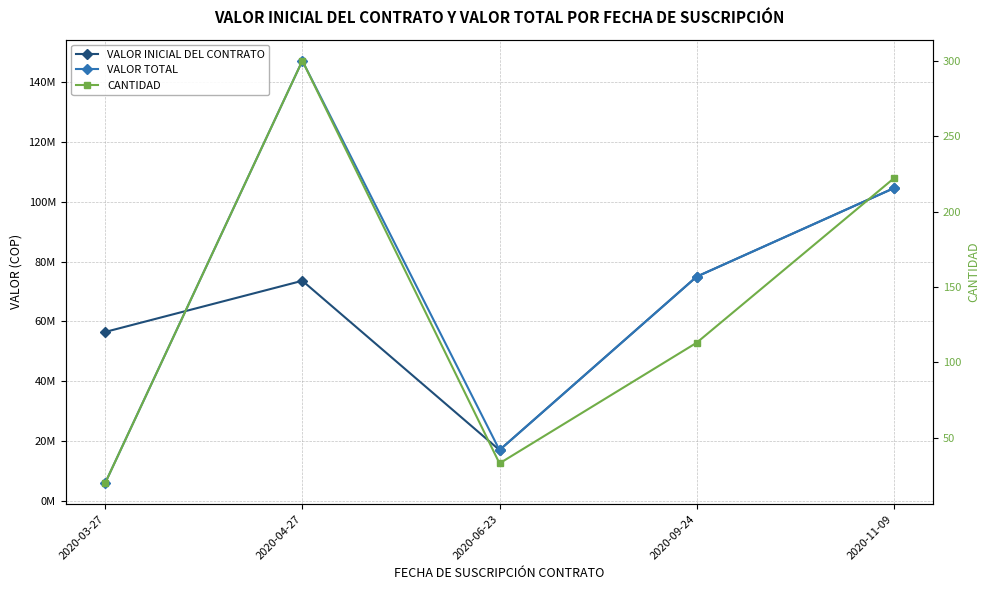

List the labels in order of CANTIDAD value, smallest first.

2020-03-27, 2020-06-23, 2020-09-24, 2020-11-09, 2020-04-27